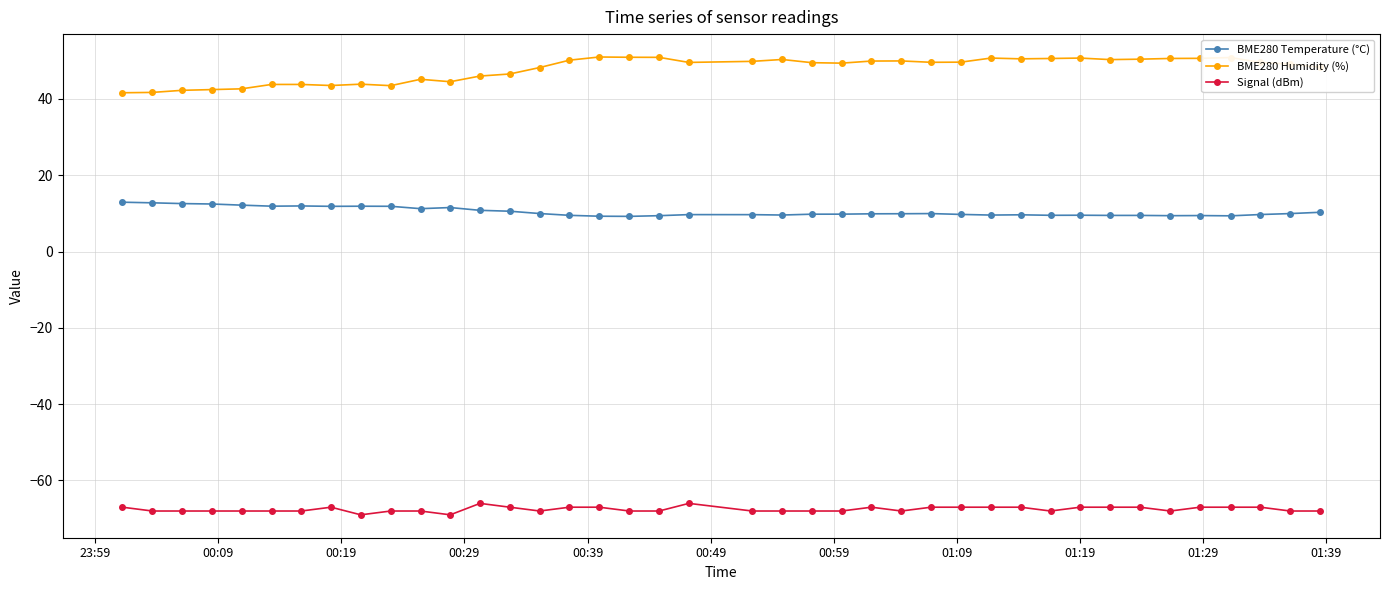

How many lines are shown in the chart?

3